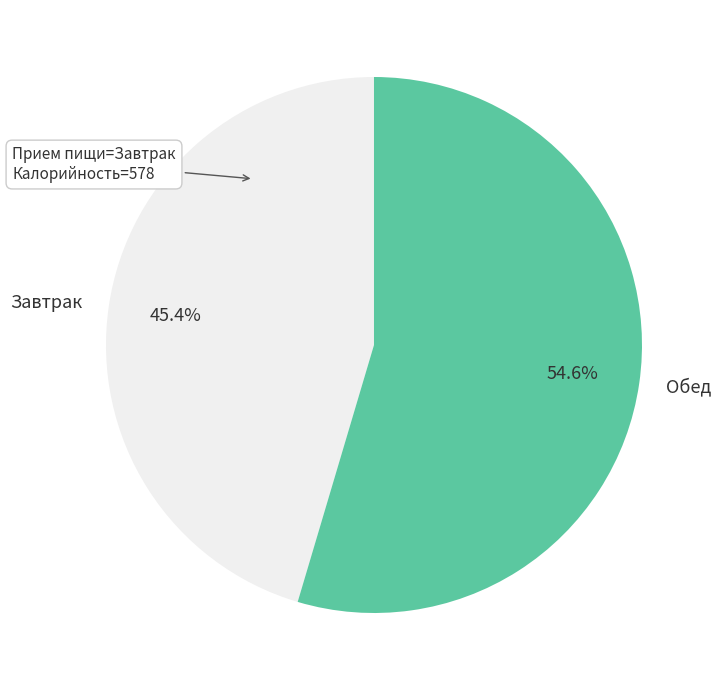

Which category has the biggest portion of the pie?

Обед